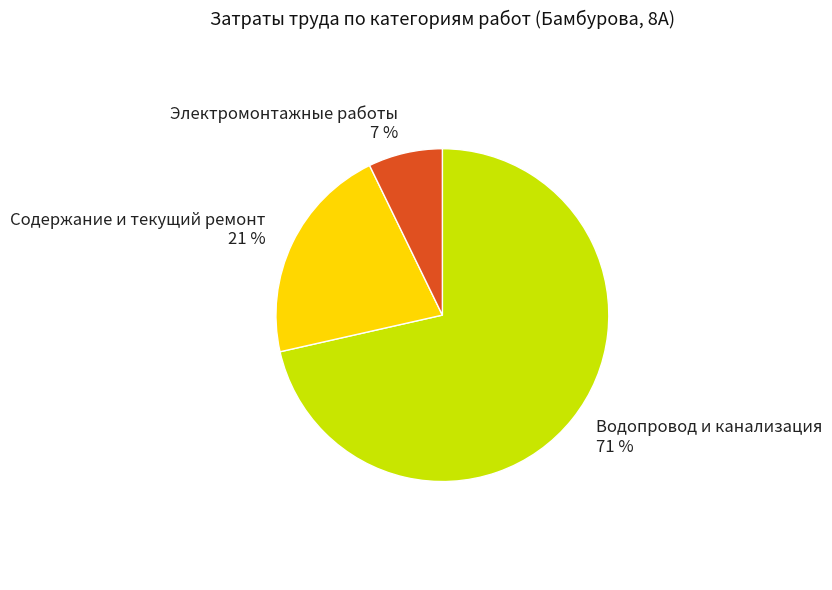

Count the number of slices in the pie.

3